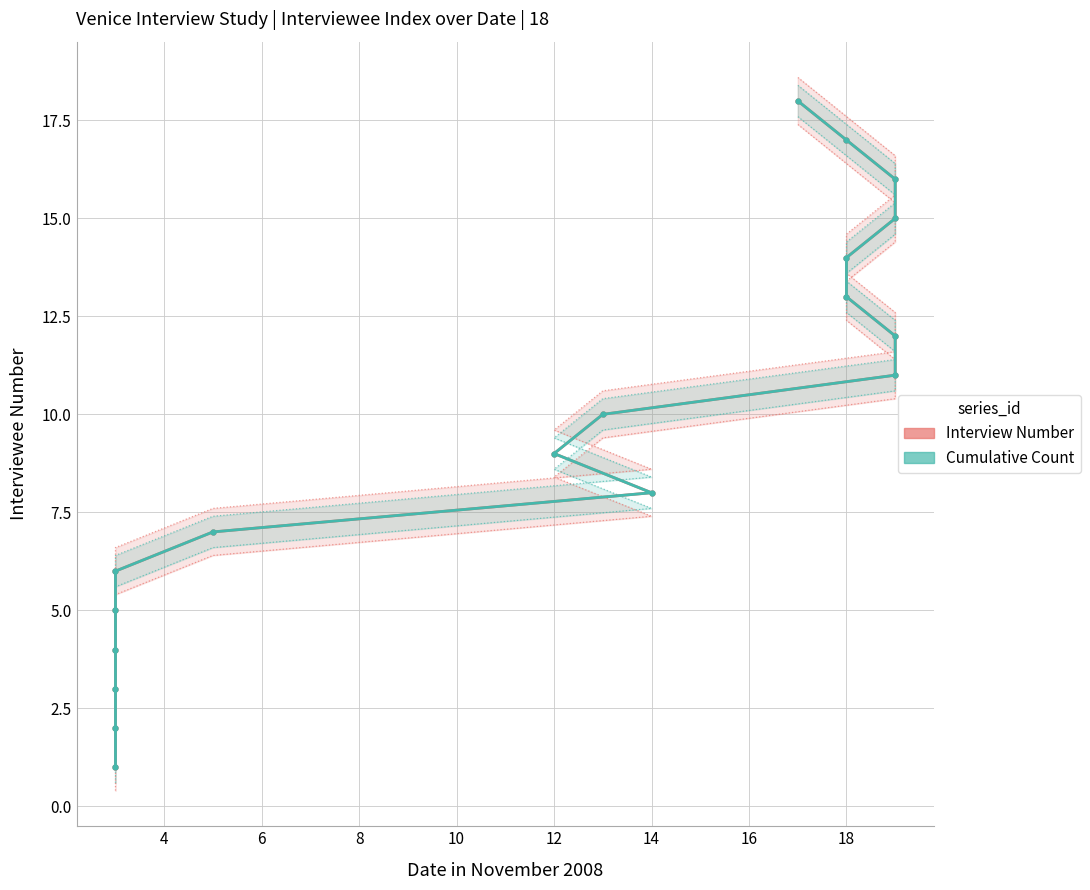

How many data points in Interview Number are above 10?

8